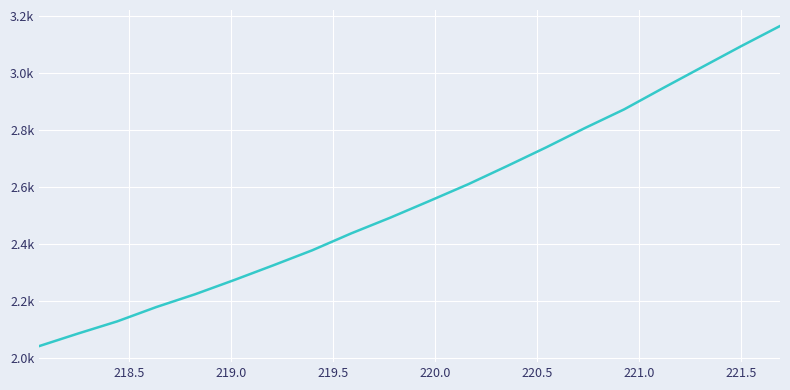

Does the chart have visible grid lines?

Yes